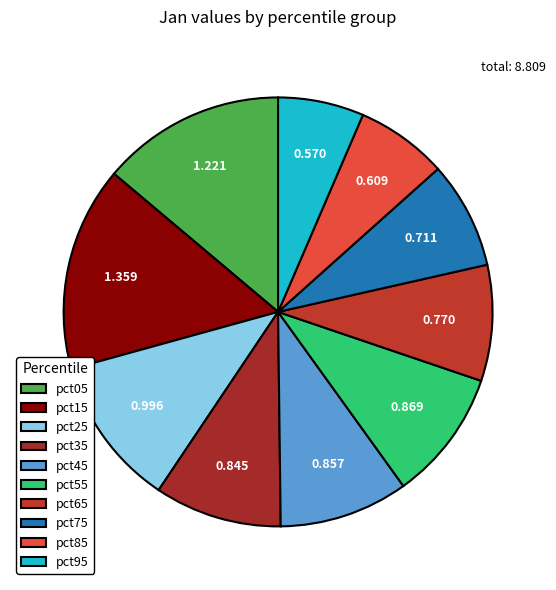

Count the number of slices in the pie.

10